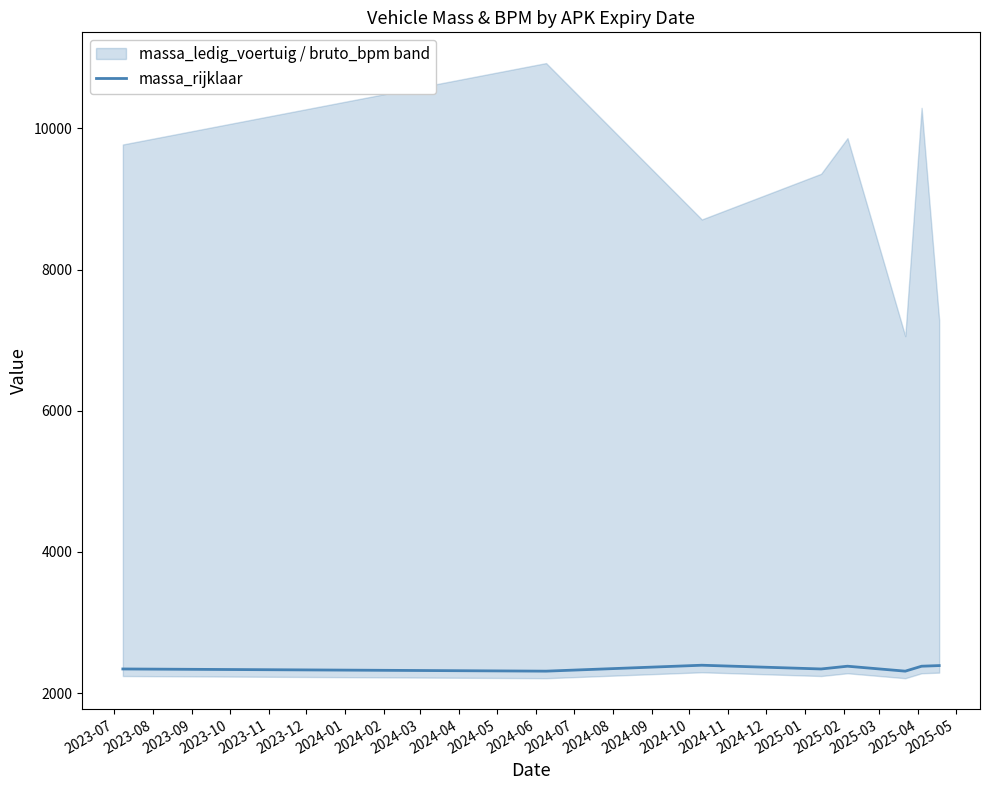

Between 2023-08 and 2023-11, which is larger?

2023-11